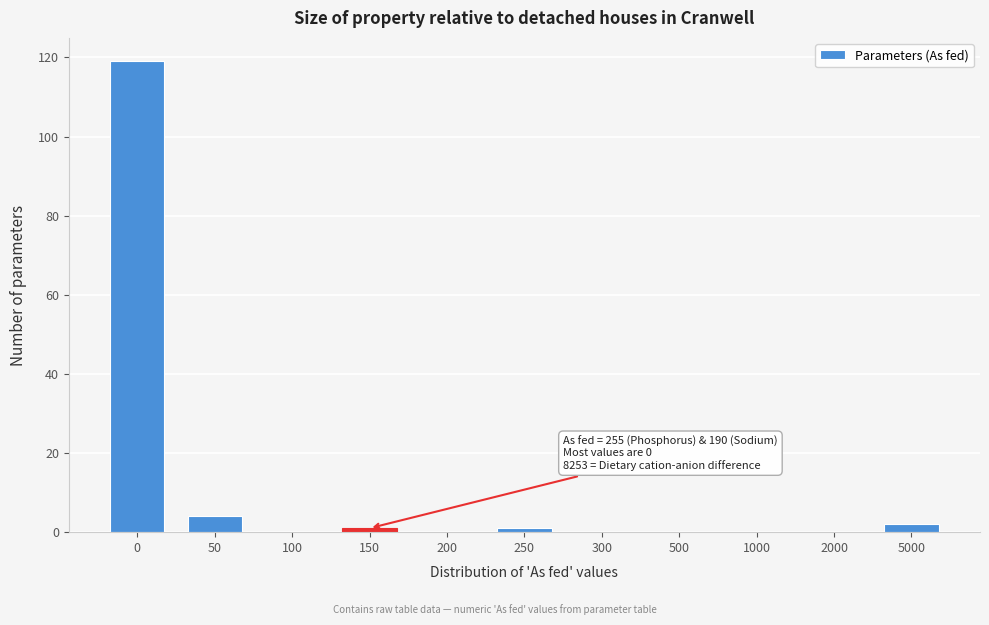

Reading left to right, what are all the values shown in this chart?

0=119	50=4	100=0	150=1	200=0	250=1	300=0	500=0	1000=0	2000=0	5000=2